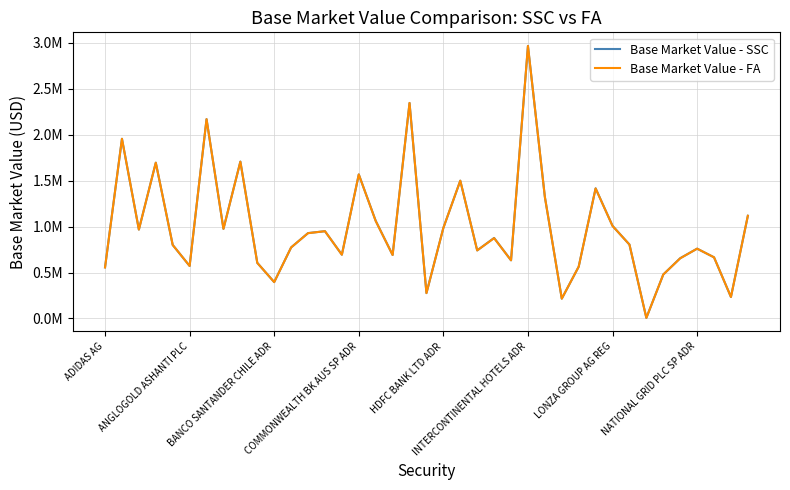

What are all the series names shown in the legend?

Base Market Value - SSC, Base Market Value - FA